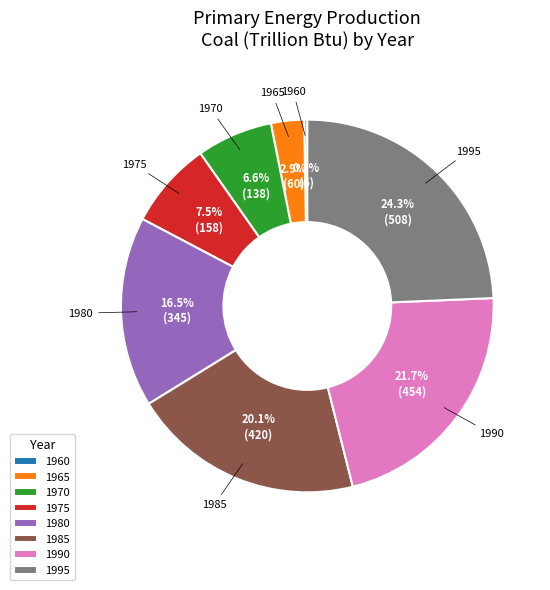

Do 1975 and 1990 together represent more than half of the pie?

No